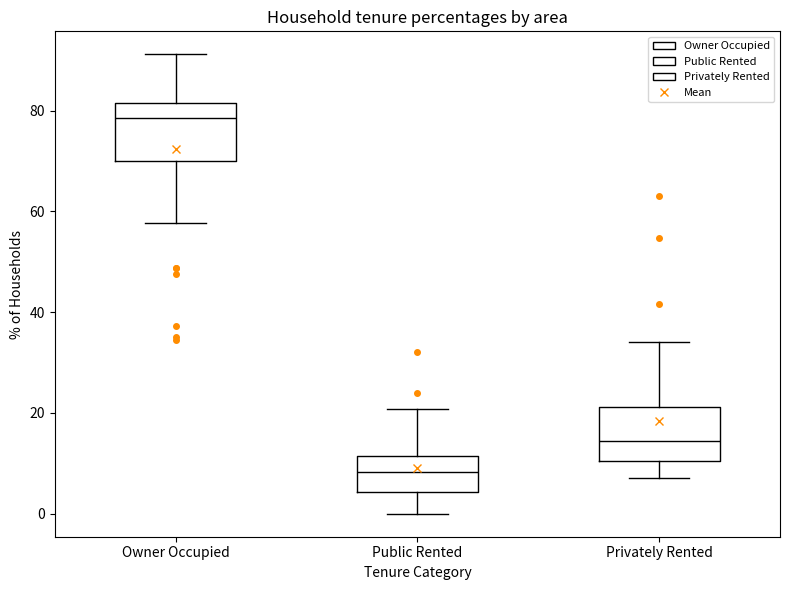

Reading left to right, read every box against the y-axis: the position of its median line, the range the box covers, and the ends of its whiskers. The values are not printed on the chart, so give them approximately, as read against the axis.

Owner Occupied: median 78, box 70 to 82, whiskers 58 to 92
Public Rented: median 8, box 4 to 12, whiskers 0 to 20
Privately Rented: median 14, box 10 to 22, whiskers 8 to 34